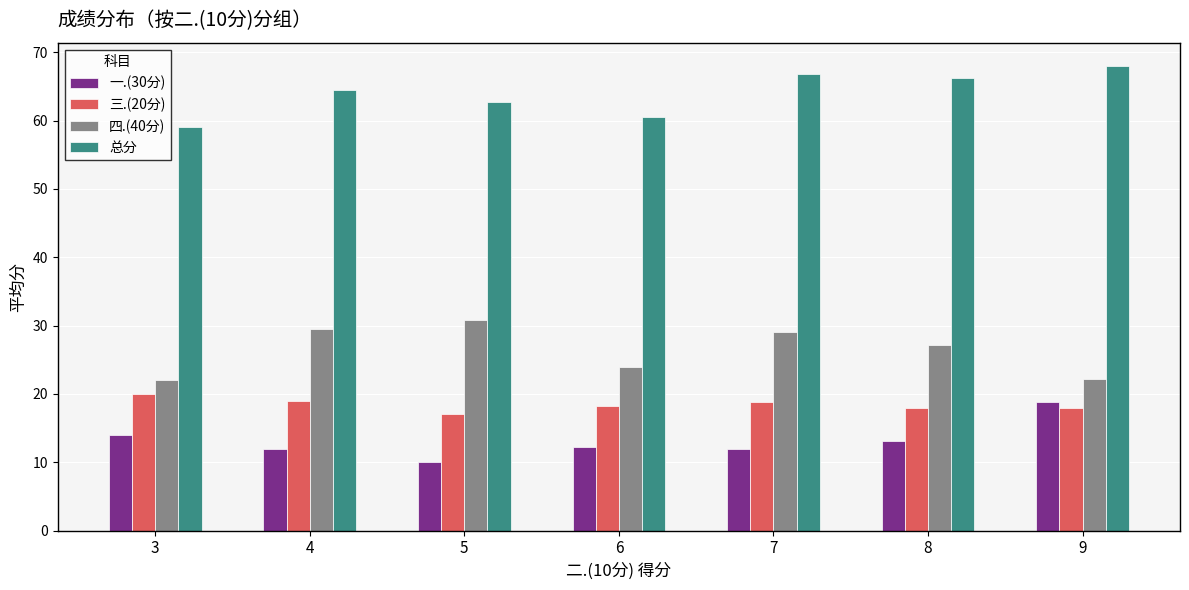

At 5, list the series in order from smallest to largest.

一.(30分), 三.(20分), 四.(40分), 总分